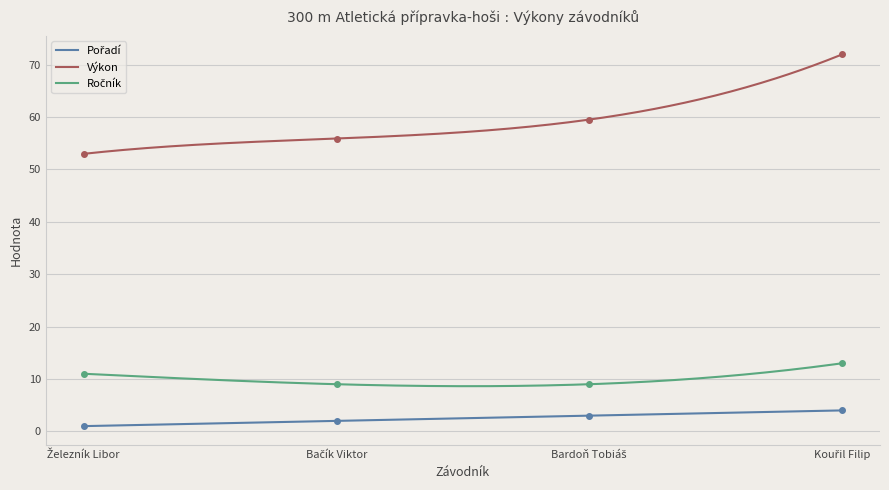

The value of Výkon at Kouřil Filip is 27.4. True or false?

False